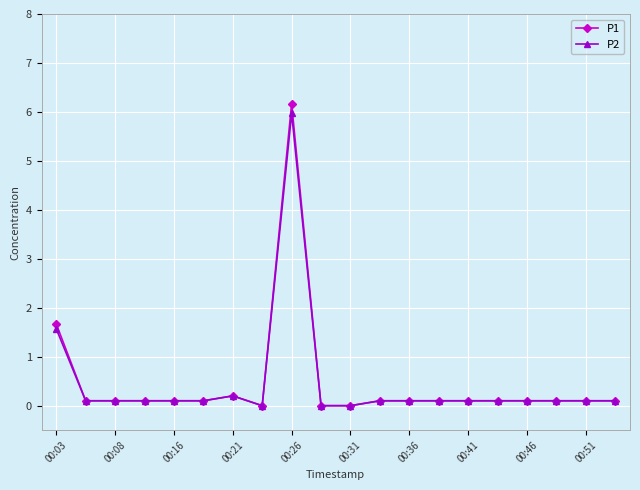

What is the highest value of the P1 series?

6.2